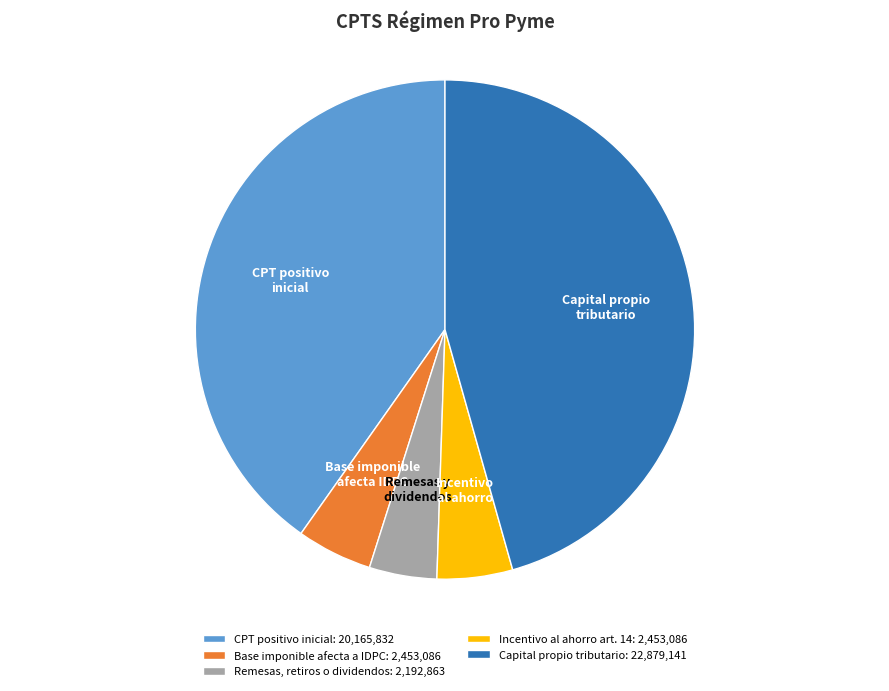

How many slices are in this pie chart?

5